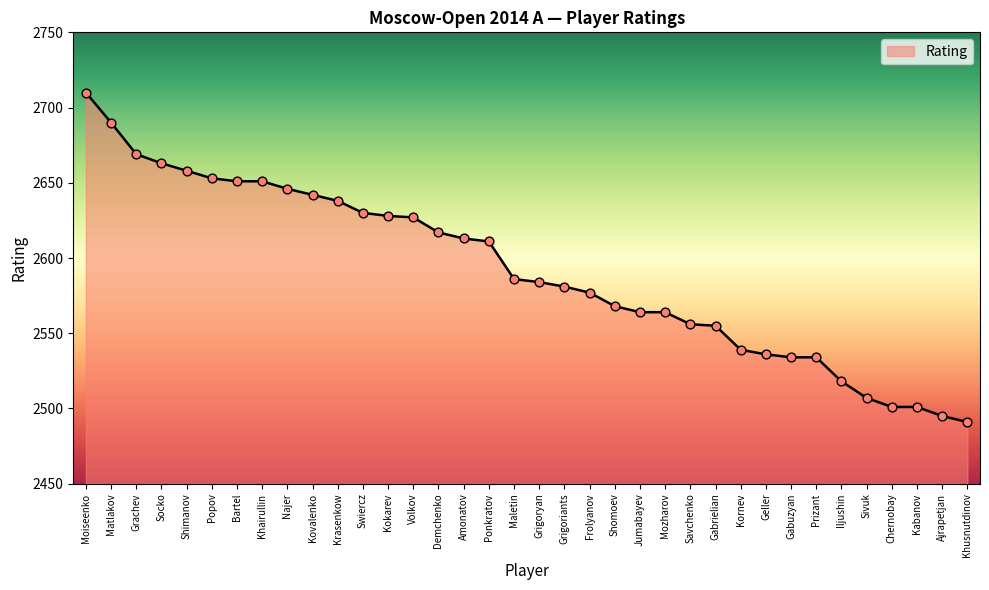

Between Ajrapetjan and Najer, which is larger?

Najer